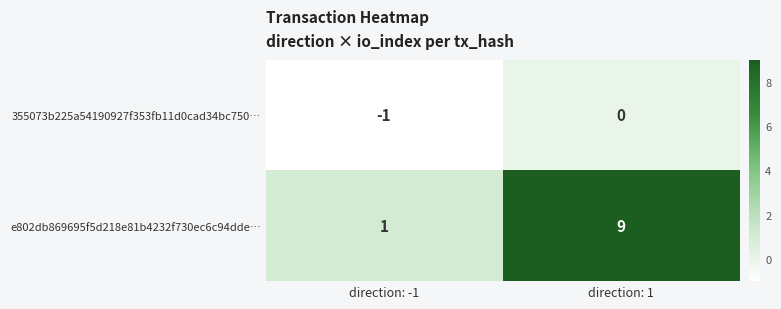

Rank the series by their average value, from lowest to highest.

355073b225a54190927f353fb11d0cad34bc750…, e802db869695f5d218e81b4232f730ec6c94dde…